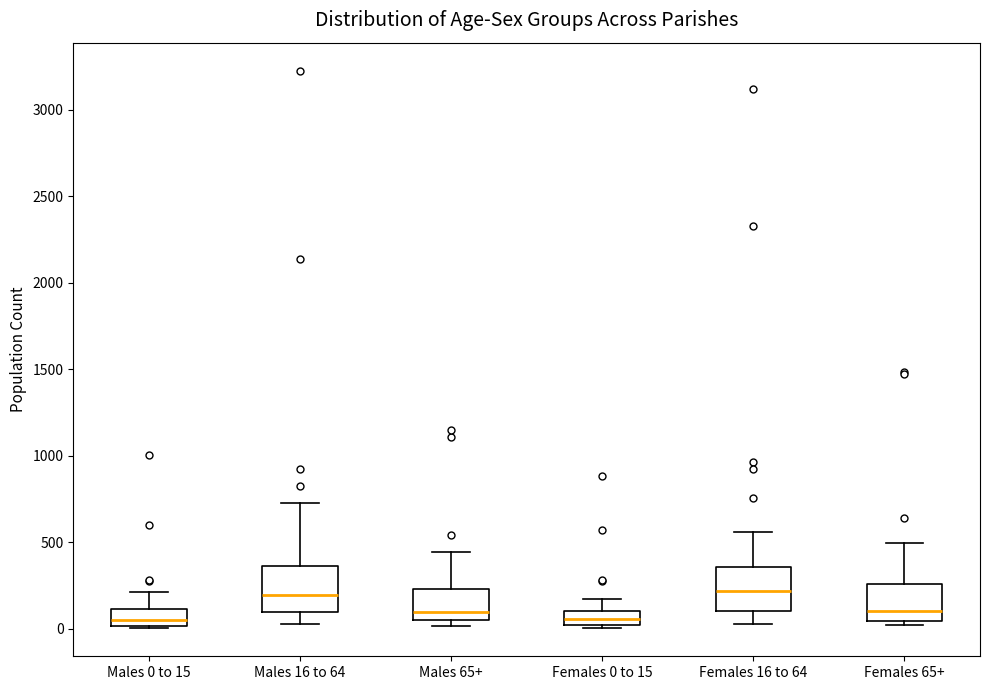

Reading left to right, transcribe this box plot: for each box, give where its median line is, the range the box spans, and where its two whiskers end, as read against the y-axis. The values are not printed on the chart, so give them approximately, as read against the axis.

Males 0 to 15: median 50, box 0 to 100, whiskers 0 to 200
Males 16 to 64: median 200, box 100 to 350, whiskers 50 to 700
Males 65+: median 100, box 50 to 250, whiskers 0 to 450
Females 0 to 15: median 50, box 0 to 100, whiskers 0 (just below the box's lower edge) to 150
Females 16 to 64: median 200, box 100 to 350, whiskers 50 to 550
Females 65+: median 100, box 50 to 250, whiskers 0 to 500